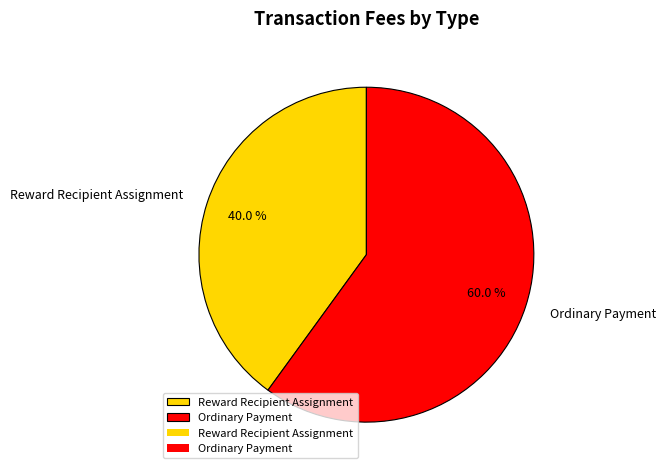

What percentage is the Reward Recipient Assignment slice, to the nearest percent?

40%